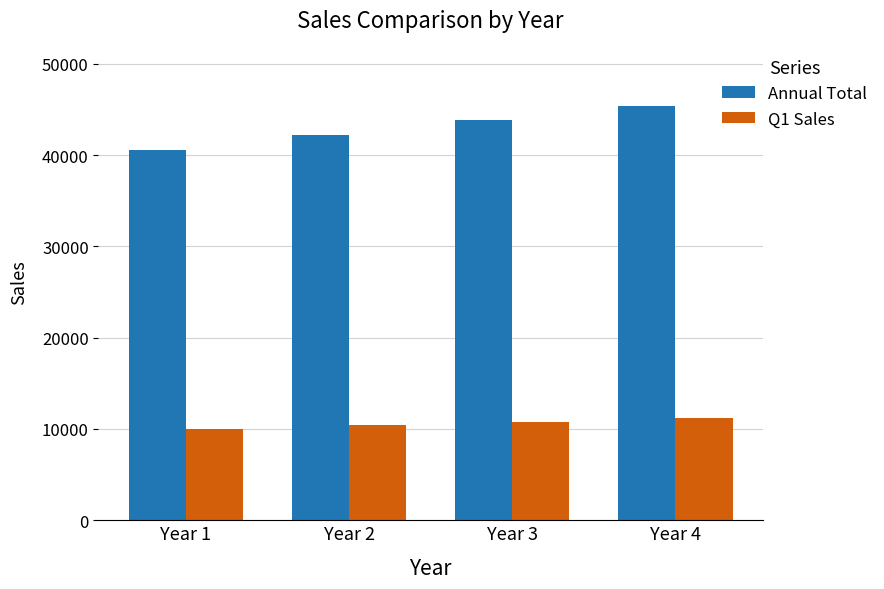

What is the value of the Q1 Sales bar at the 4th from the left?

11200